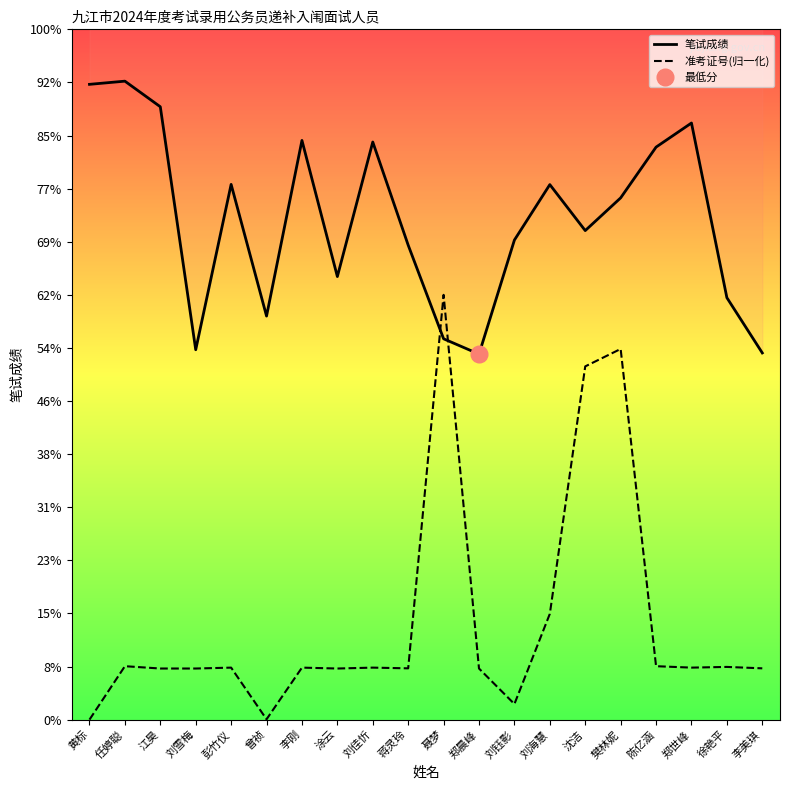

Read the 笔试成绩 value at 李刚.

134.5